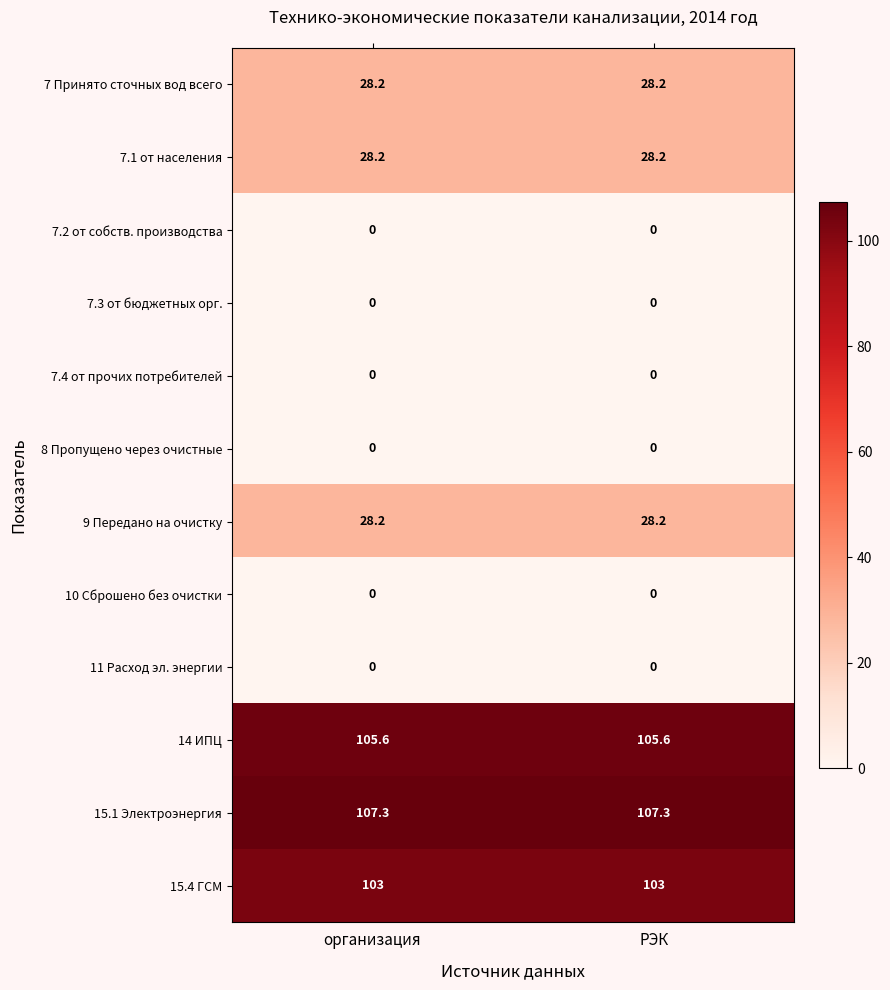

What is the minimum value for 15.4 ГСМ?

103.0